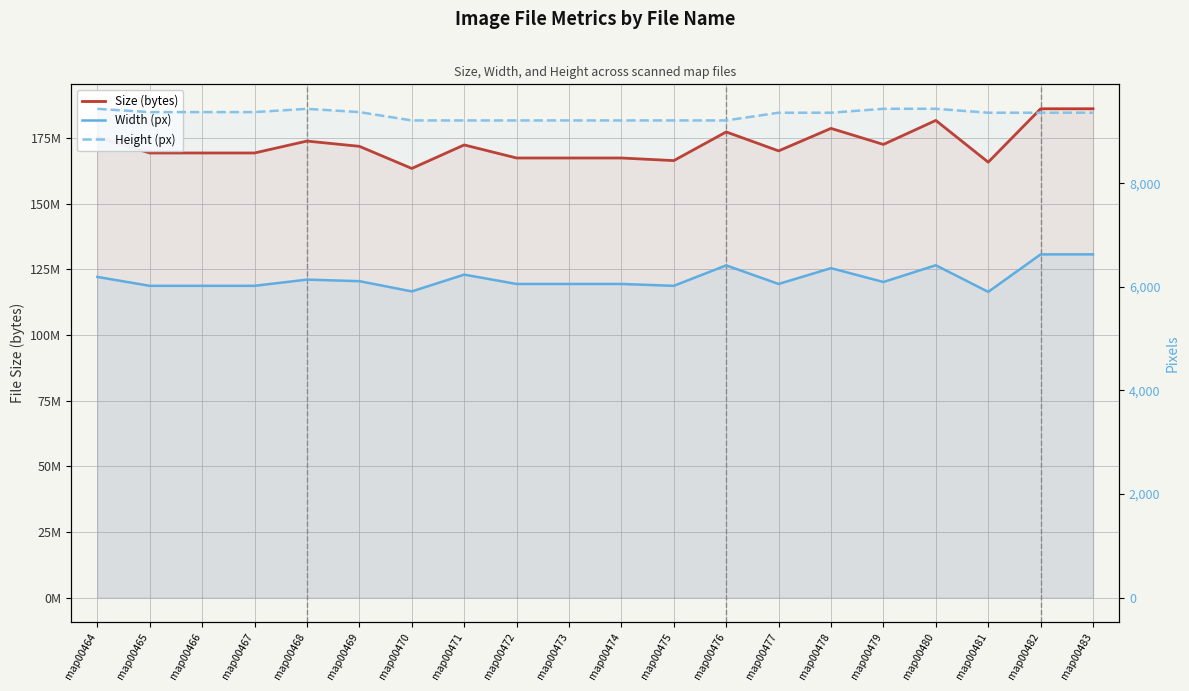

What is the sum of all Height (px) values?

186567